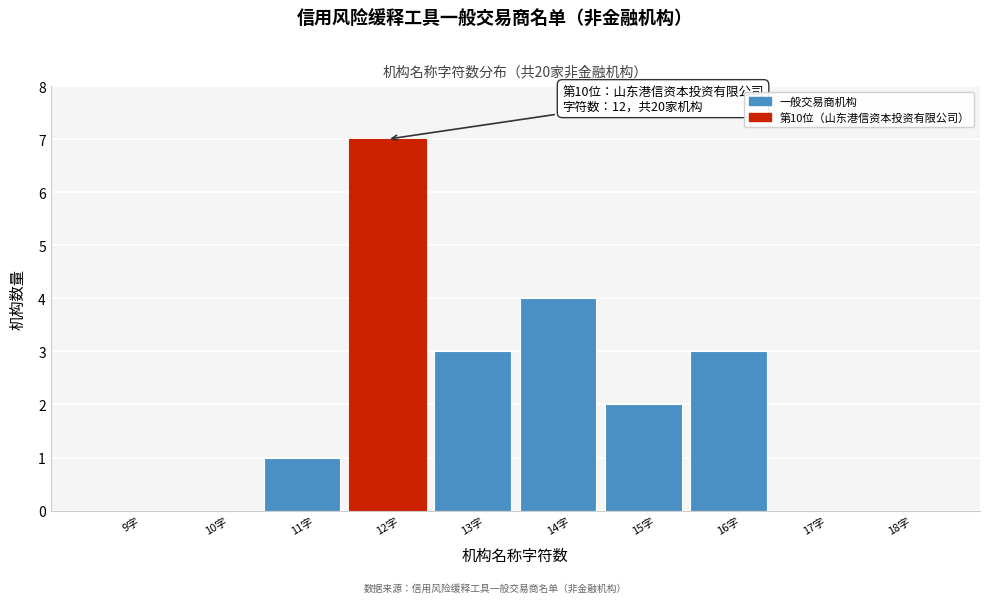

Reading left to right, extract all data points from this chart.

9字=0	10字=0	11字=1	12字=7	13字=3	14字=4	15字=2	16字=3	17字=0	18字=0